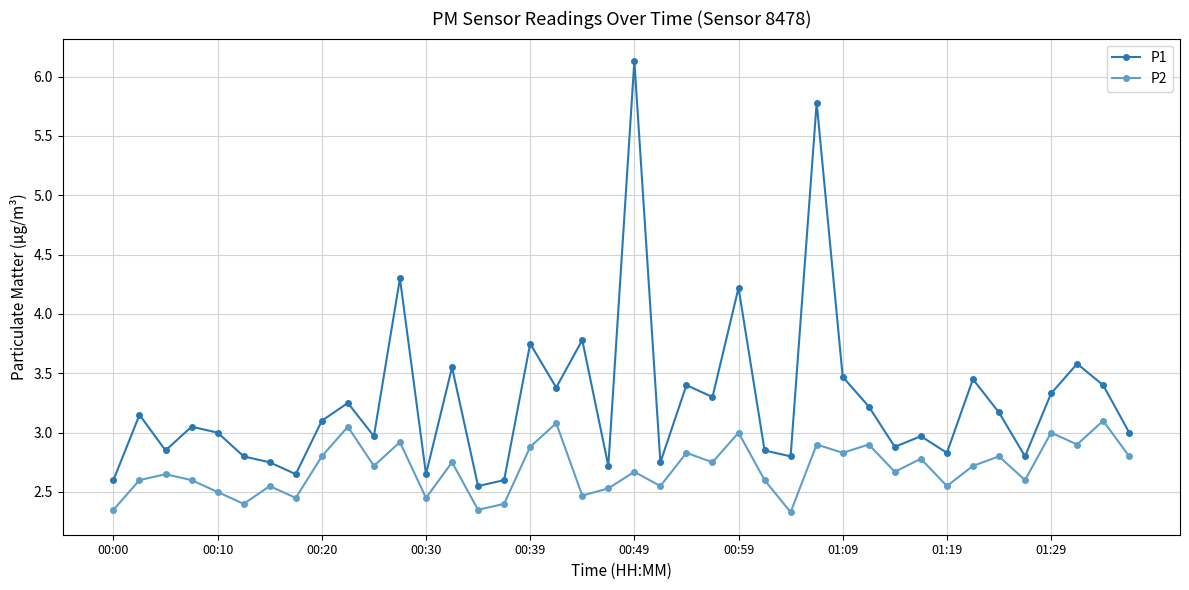

What is the minimum value for P2?

2.3